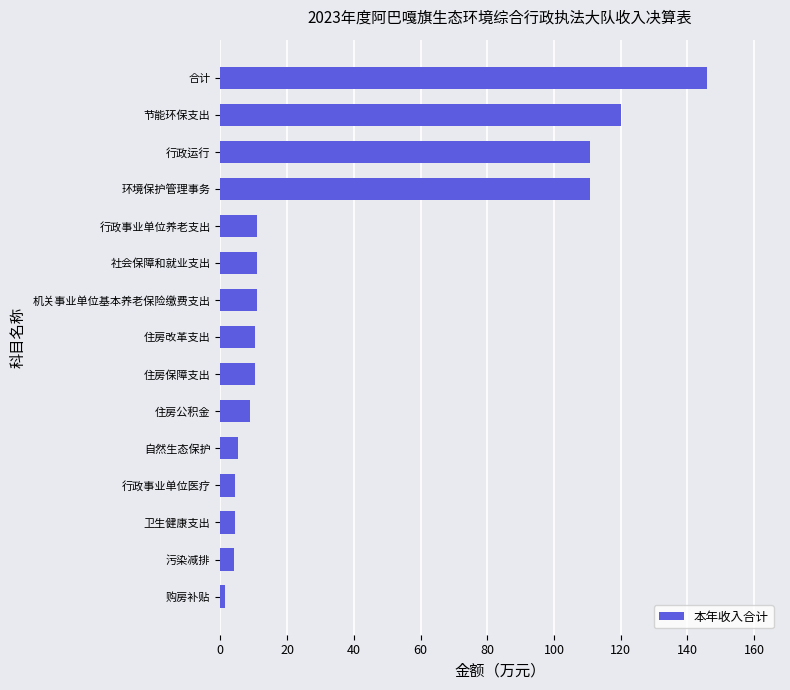

What is the ratio of the value at 节能环保支出 to the value at 住房公积金?

13.3